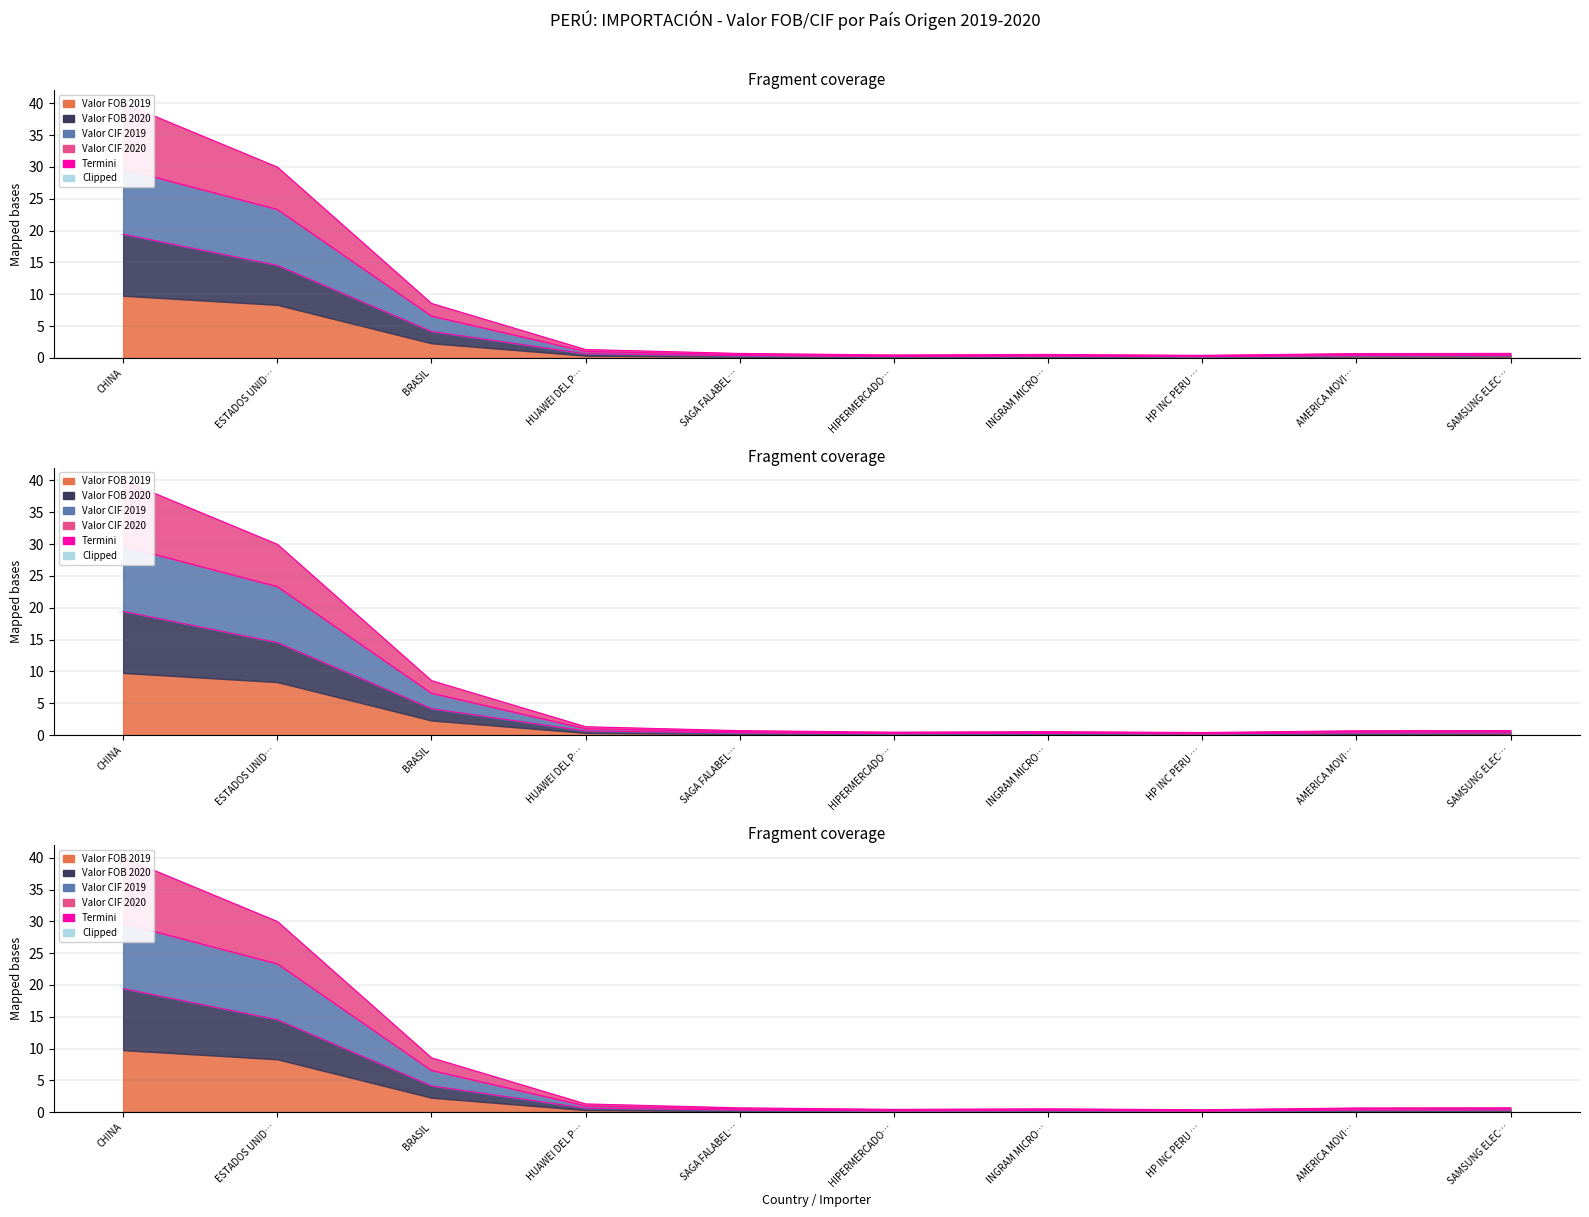

The value at HUAWEI DEL P… is 0.8. True or false?

False